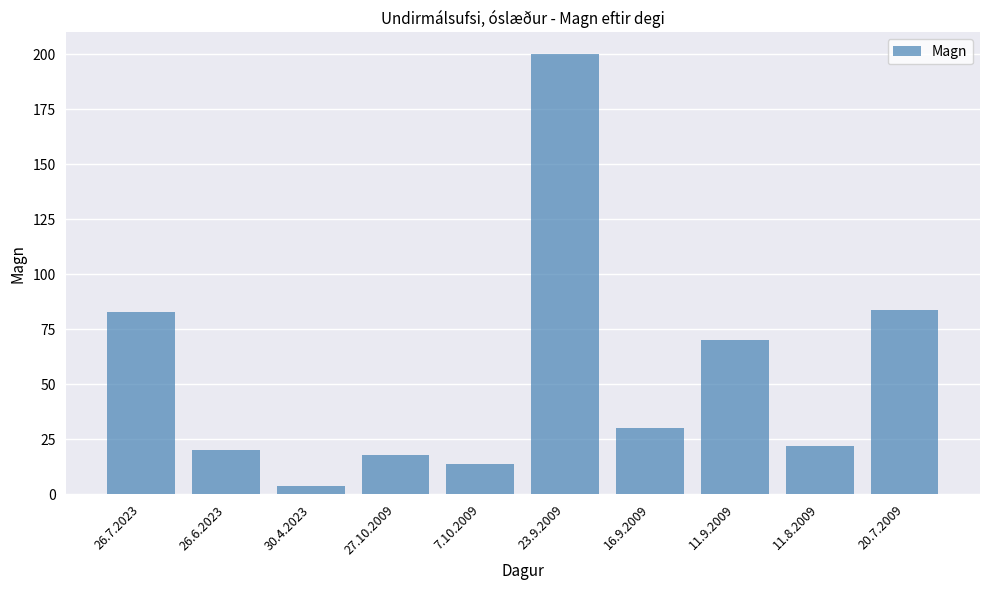

What position from the left is 30.4.2023?

3